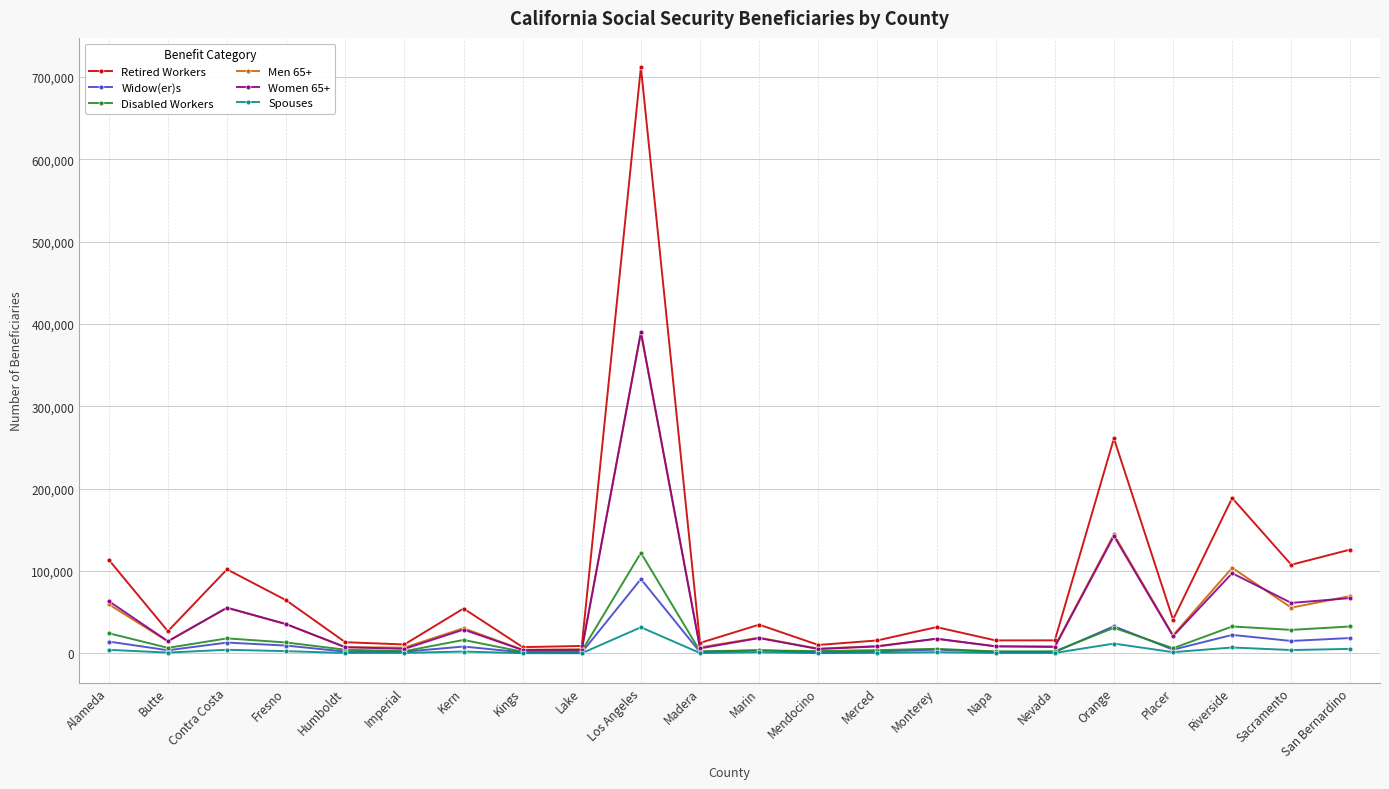

What is the difference between the Disabled Workers values at Fresno and Merced?

9313